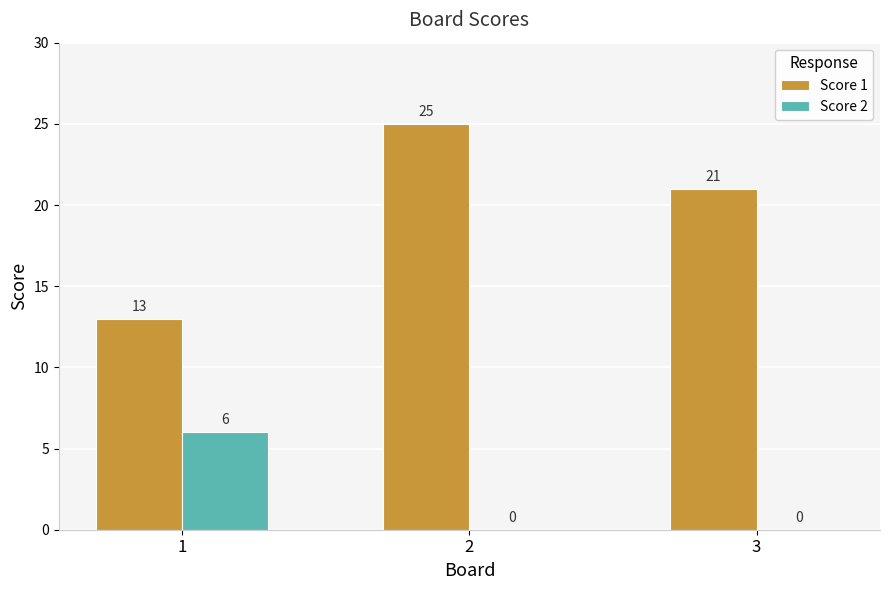

Read the Score 1 value at 3, to the nearest 5.

20